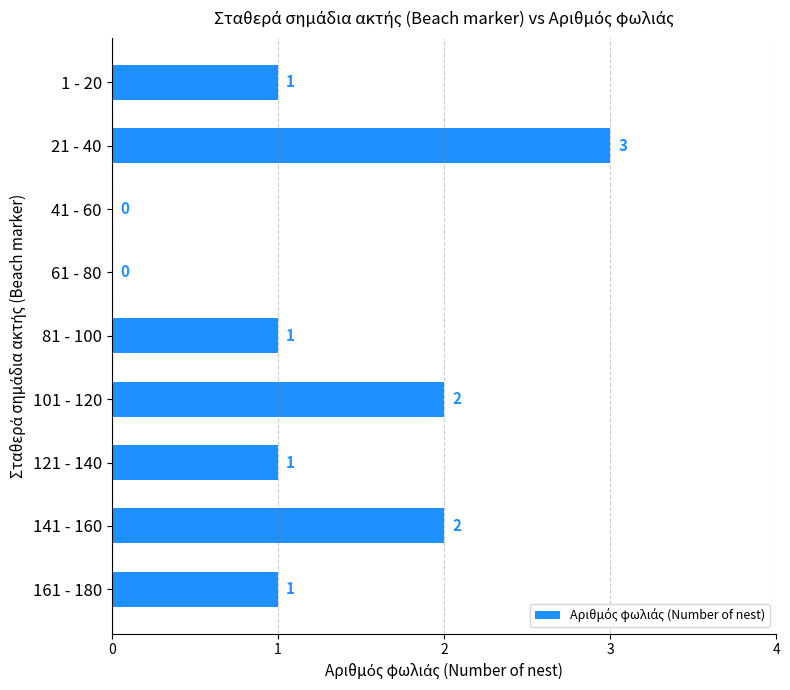

The value at 121 - 140 is 1. True or false?

True